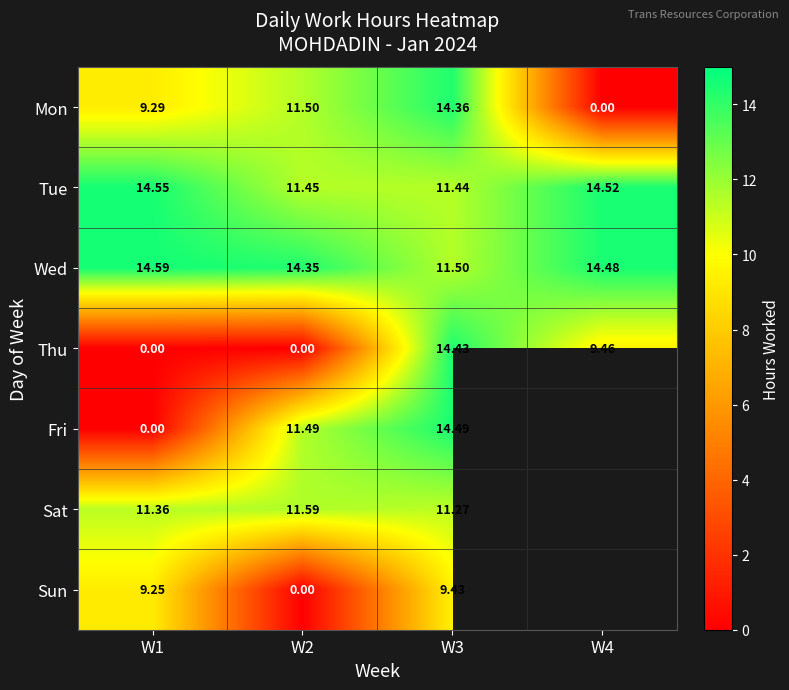

How many Wed values are between 14 and 15?

3